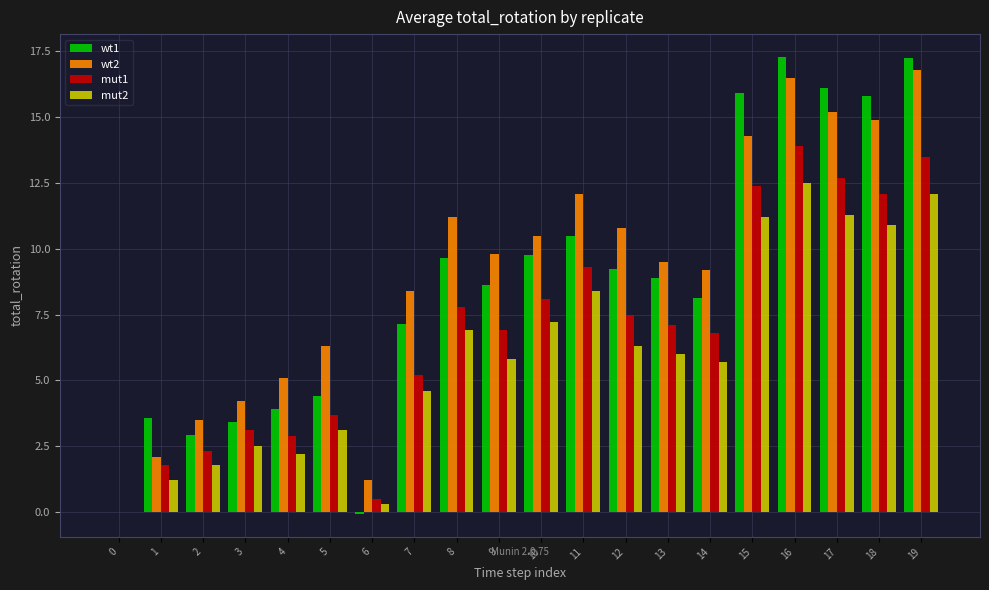

Are the bars horizontal?

No